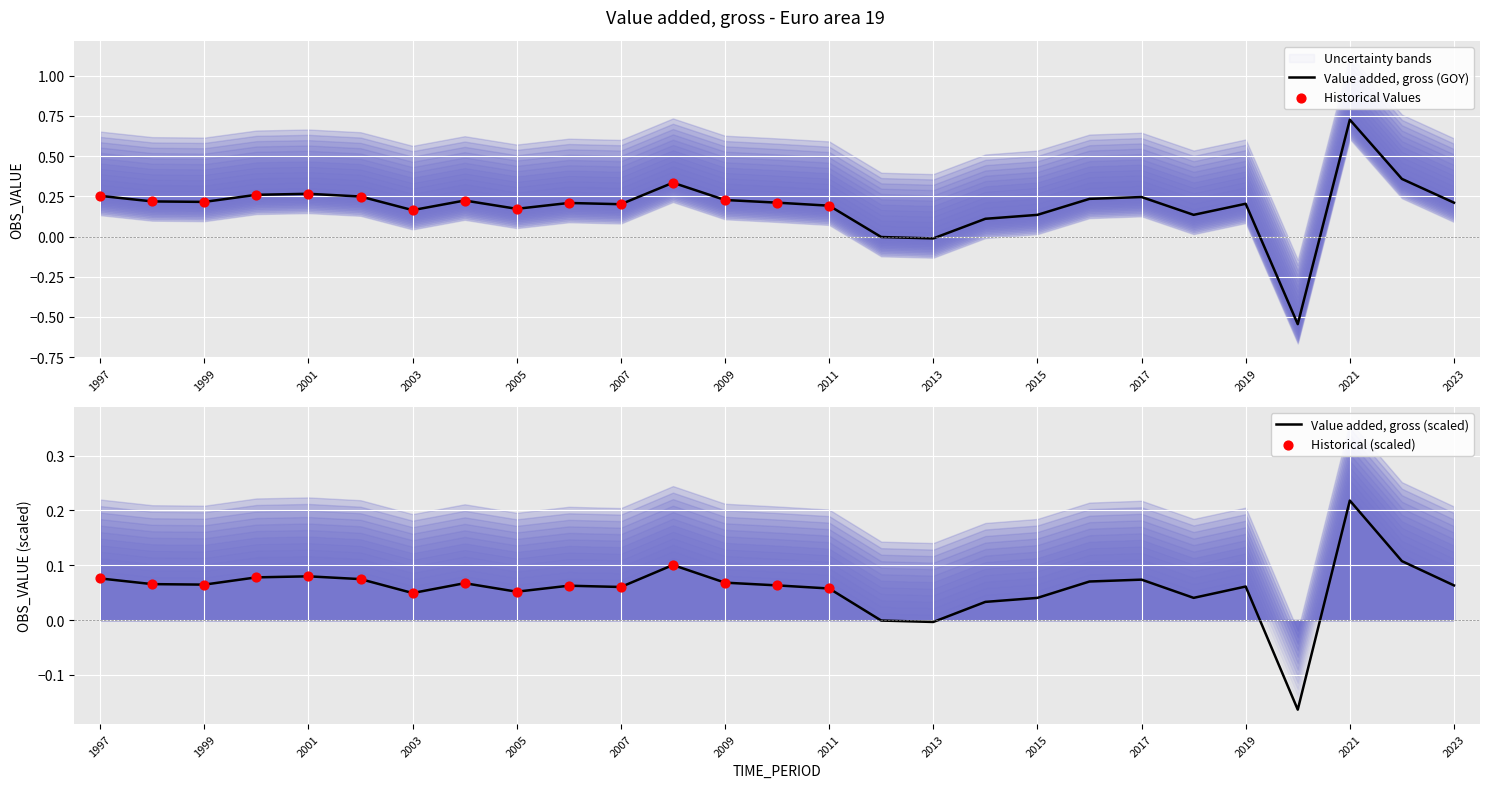

What is the change in value from 1998 to 2020?

-0.8